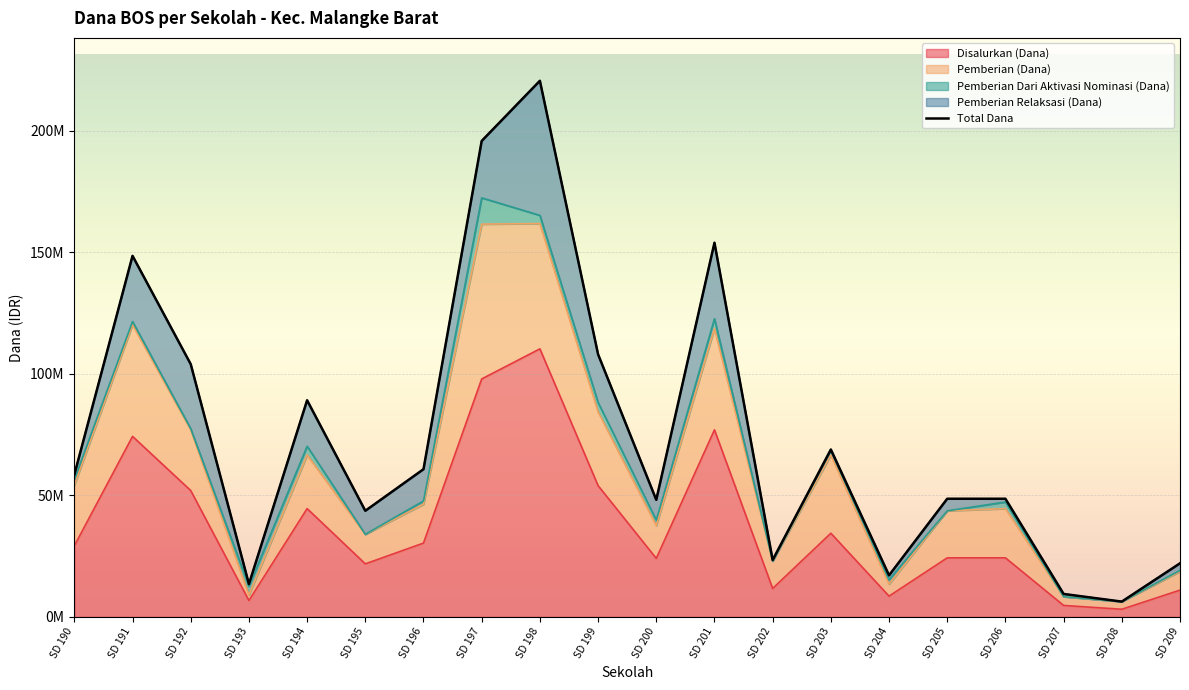

Reading left to right, what are all the values shown in this chart?

SD 190=58500000	SD 191=148500000	SD 192=103950000	SD 193=13500000	SD 194=89100000	SD 195=43650000	SD 196=60750000	SD 197=195750000	SD 198=220500000	SD 199=108000000	SD 200=48150000	SD 201=153900000	SD 202=23400000	SD 203=68850000	SD 204=17100000	SD 205=48600000	SD 206=48600000	SD 207=9450000	SD 208=6300000	SD 209=22050000